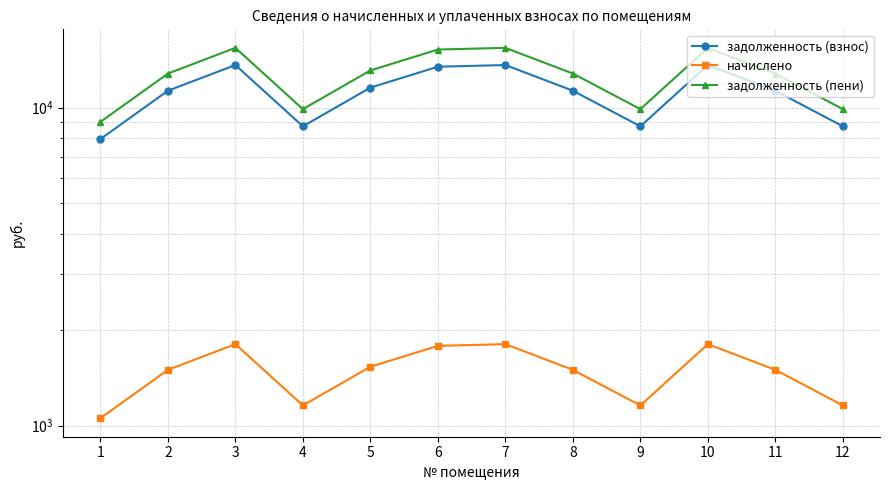

True or false: задолженность (пени) has more than 1 interior local peaks.

True